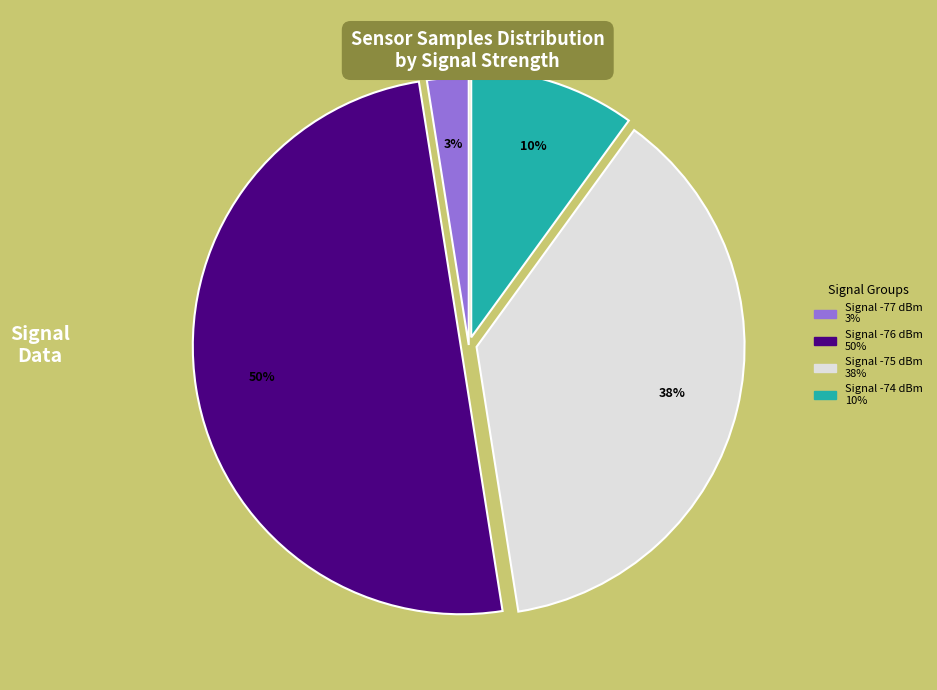

To the nearest percent, what is the difference between the largest and smallest slice percentages?

47%